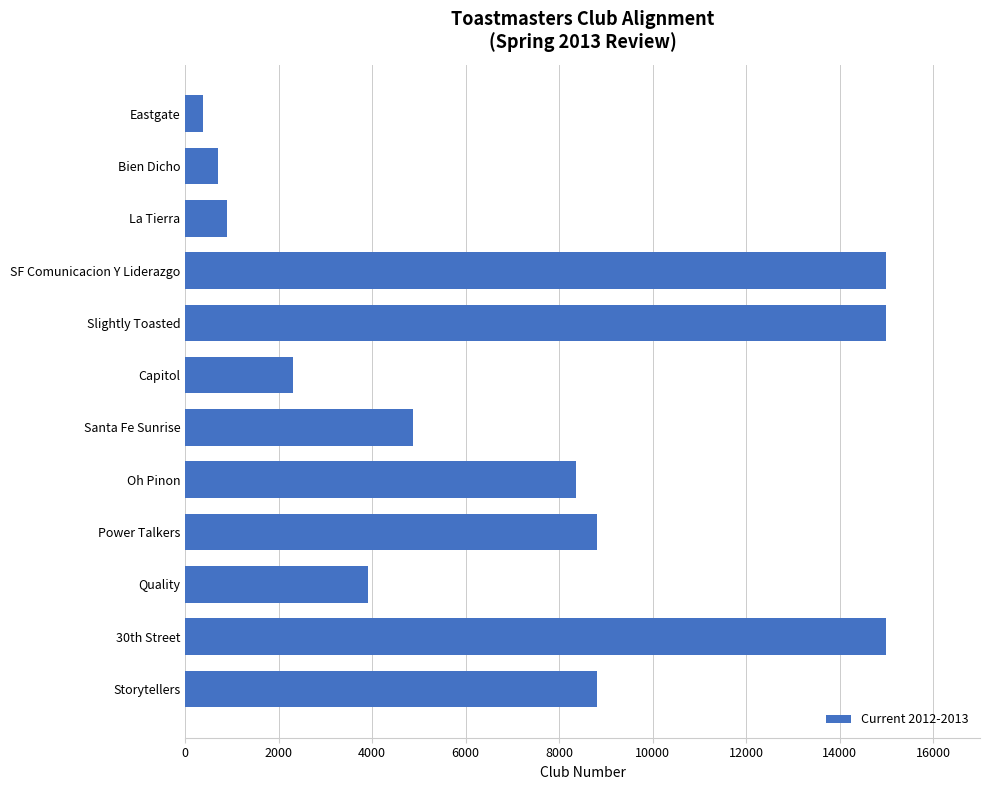

Does the chart contain stacked bars?

No